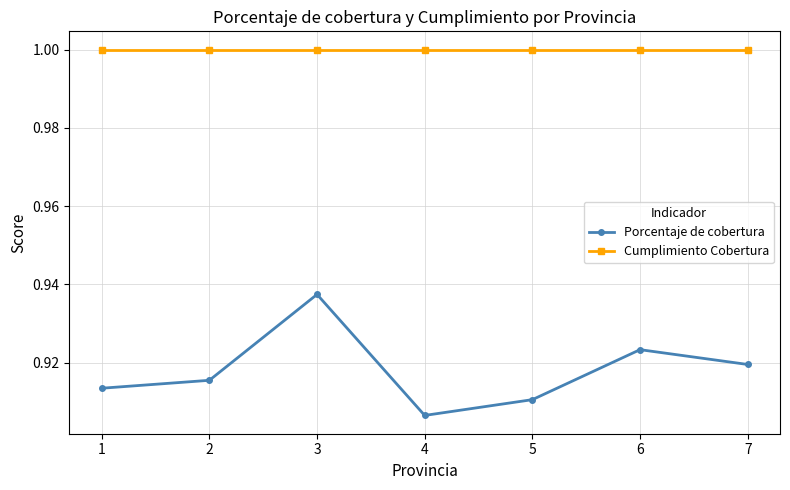

What are all the series names shown in the legend?

Porcentaje de cobertura, Cumplimiento Cobertura